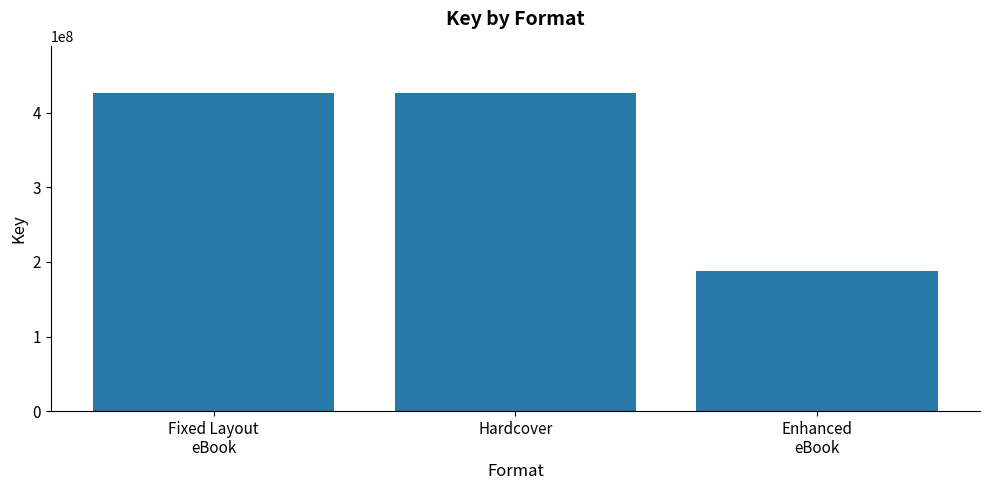

What is the average value?

346342924